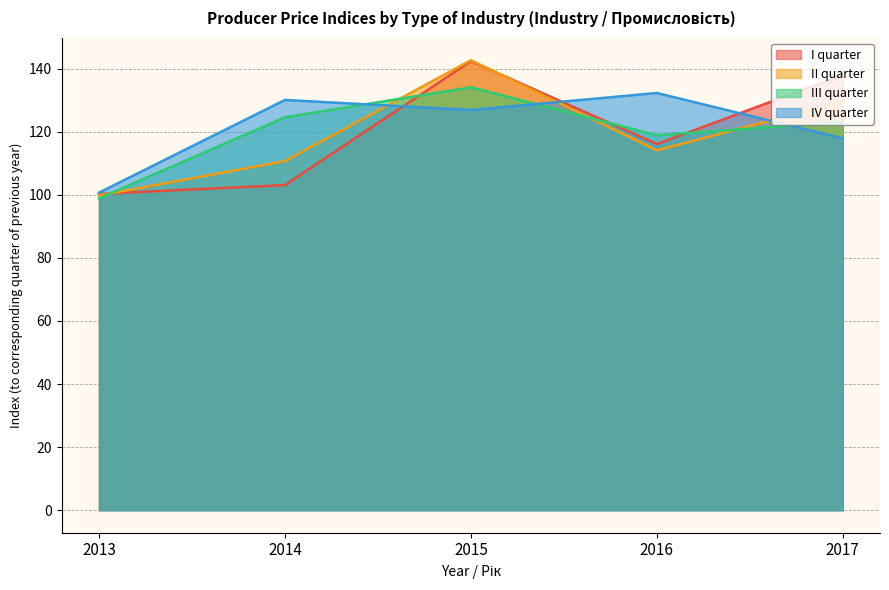

True or false: III quarter has more than 1 interior local peaks.

False